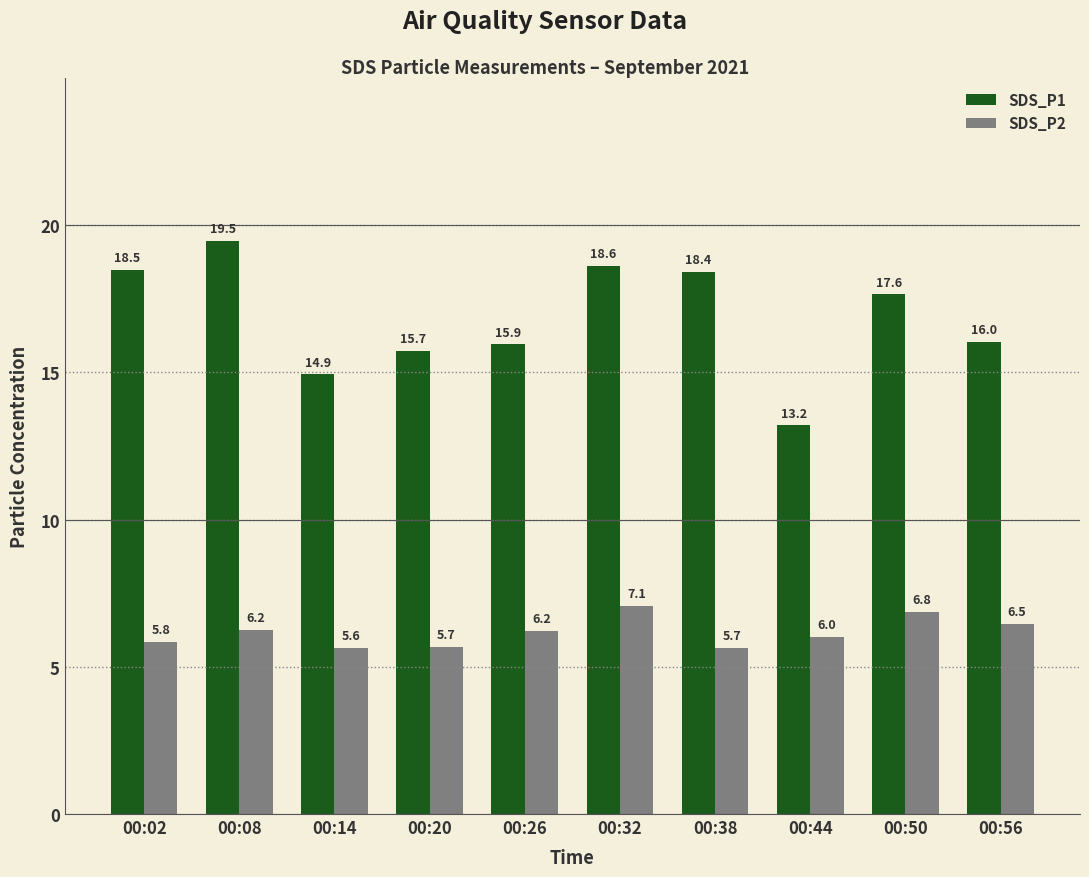

What is the difference between the SDS_P2 values at 00:14 and 00:08?

0.6